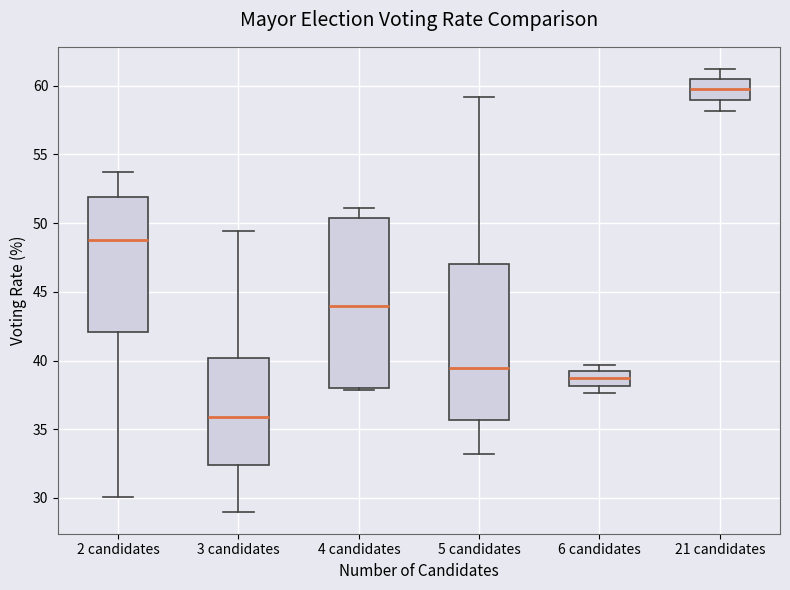

Reading left to right, read every box against the y-axis: the position of its median line, the range the box covers, and the ends of its whiskers. The values are not printed on the chart, so give them approximately, as read against the axis.

2 candidates: median 49.0, box 42.0 to 52.0, whiskers 30.0 to 54.0
3 candidates: median 36.0, box 32.5 to 40.0, whiskers 29.0 to 49.5
4 candidates: median 44.0, box 38.0 to 50.5, whiskers 38.0 to 51.0
5 candidates: median 39.5, box 35.5 to 47.0, whiskers 33.0 to 59.0
6 candidates: median 38.5, box 38.0 to 39.0, whiskers 37.5 to 39.5
21 candidates: median 59.5, box 59.0 to 60.5, whiskers 58.0 to 61.0